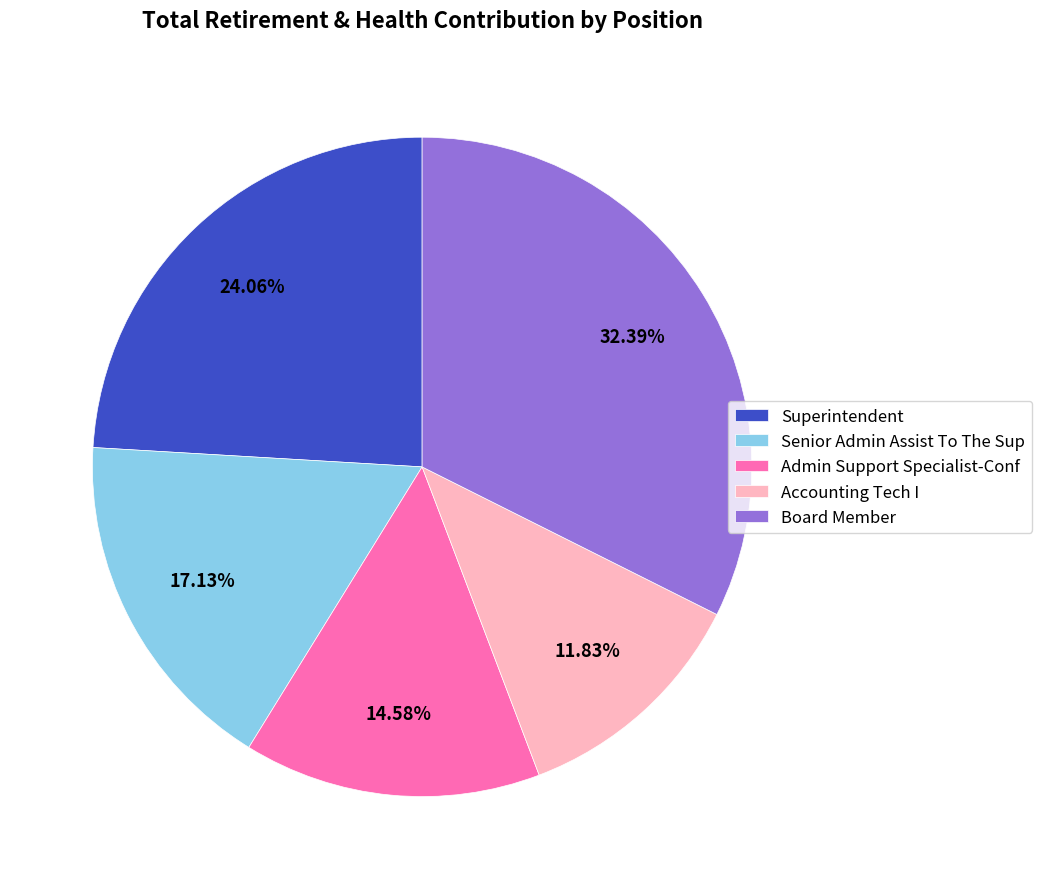

What is the largest slice in the pie chart?

Board Member